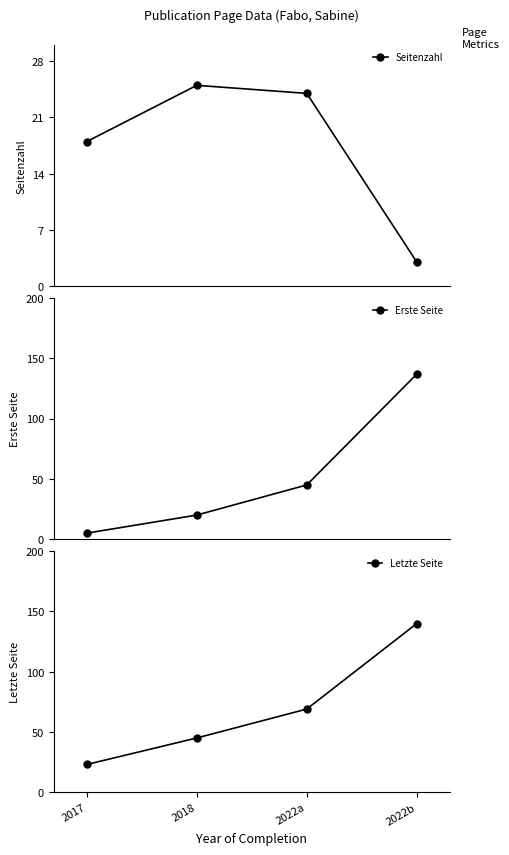

True or false: Letzte Seite has more than 2 points higher than both neighbors.

False